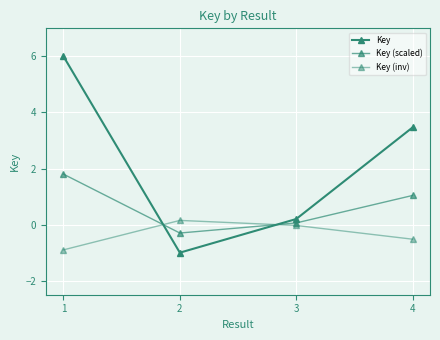

Between which two adjacent categories do Key (inv) and Key first intersect?

1 and 2